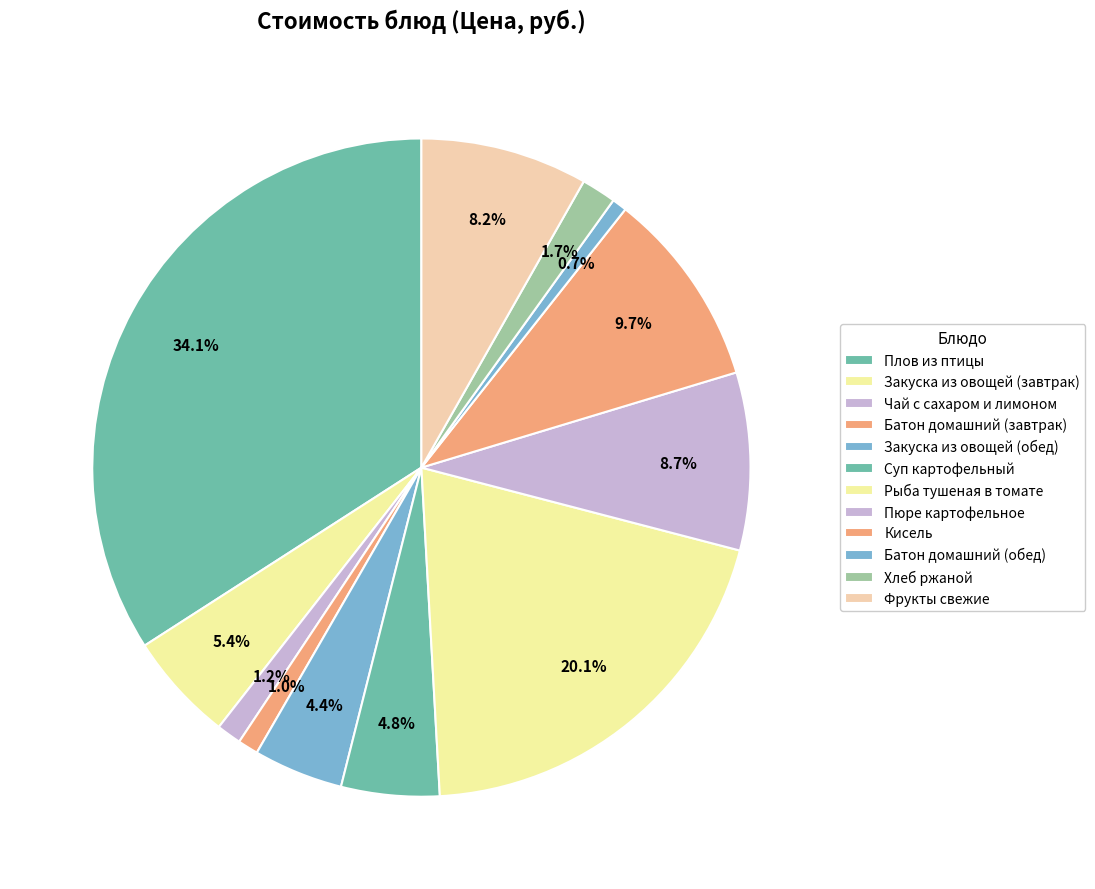

Count the number of slices in the pie.

12